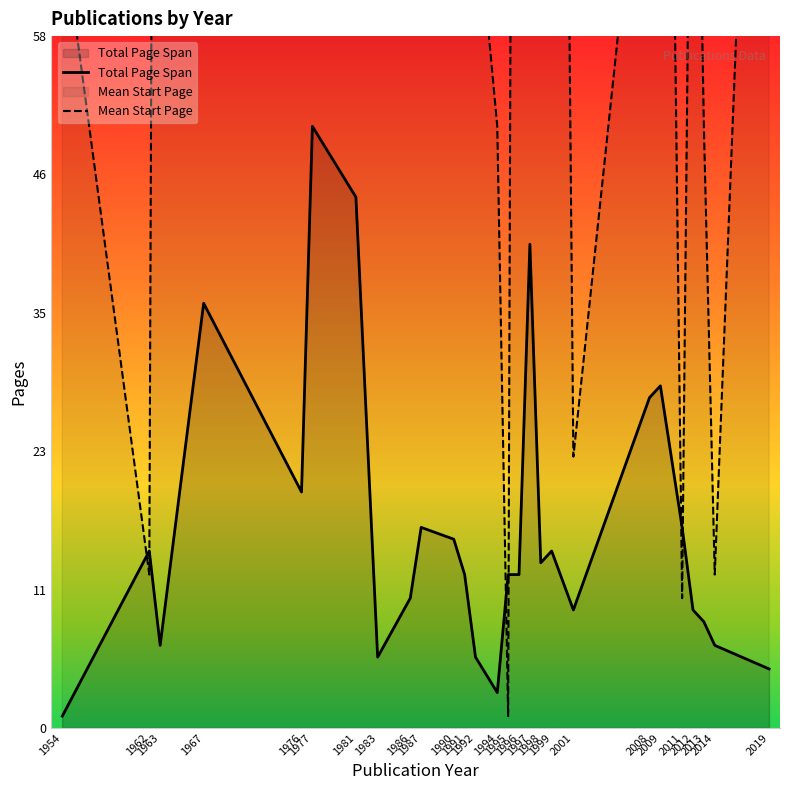

Which series has the largest range (max minus min)?

Mean Start Page